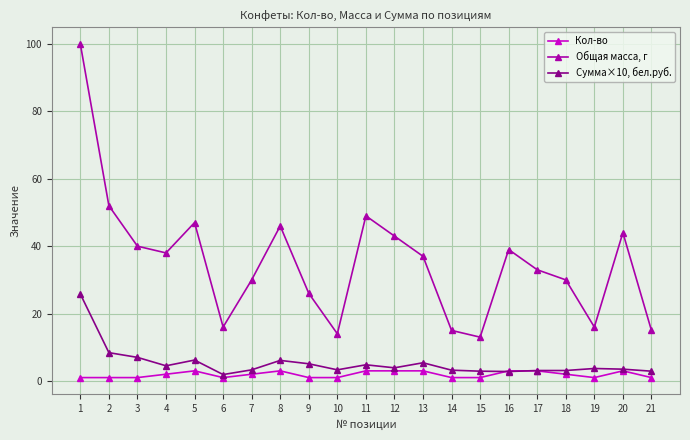

True or false: Кол-во and Общая масса, г cross at least once.

False